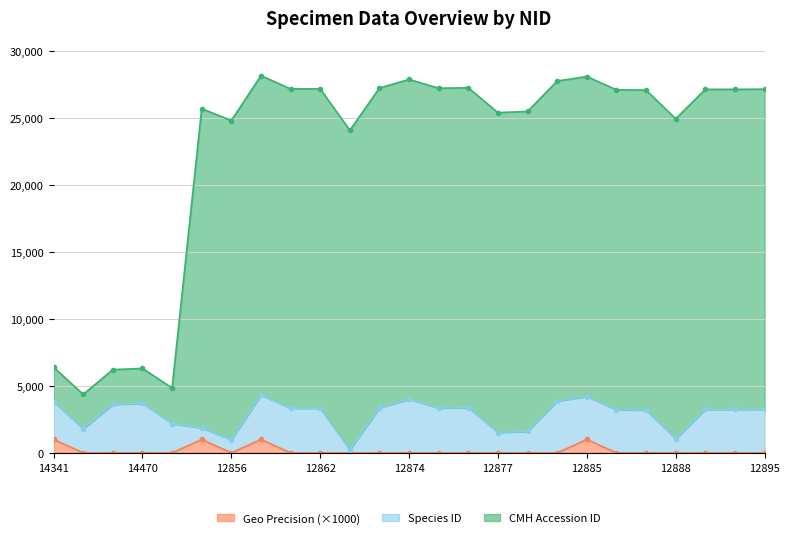

True or false: Geo Precision (×1000) has a value of 0 at 14470.

True